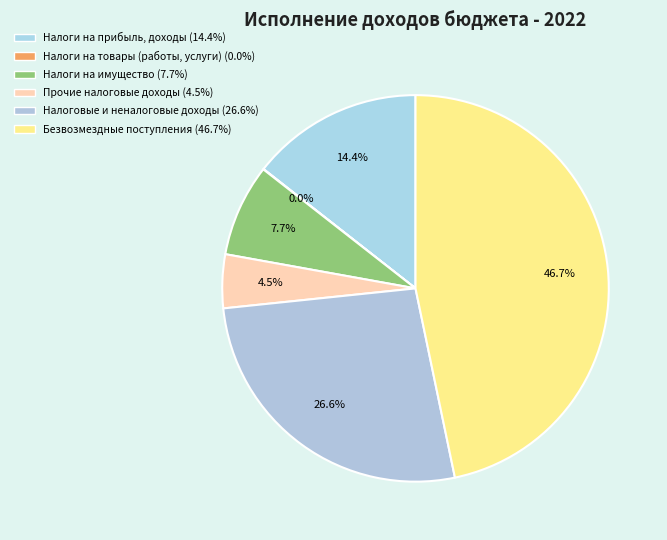

Count the number of slices in the pie.

6